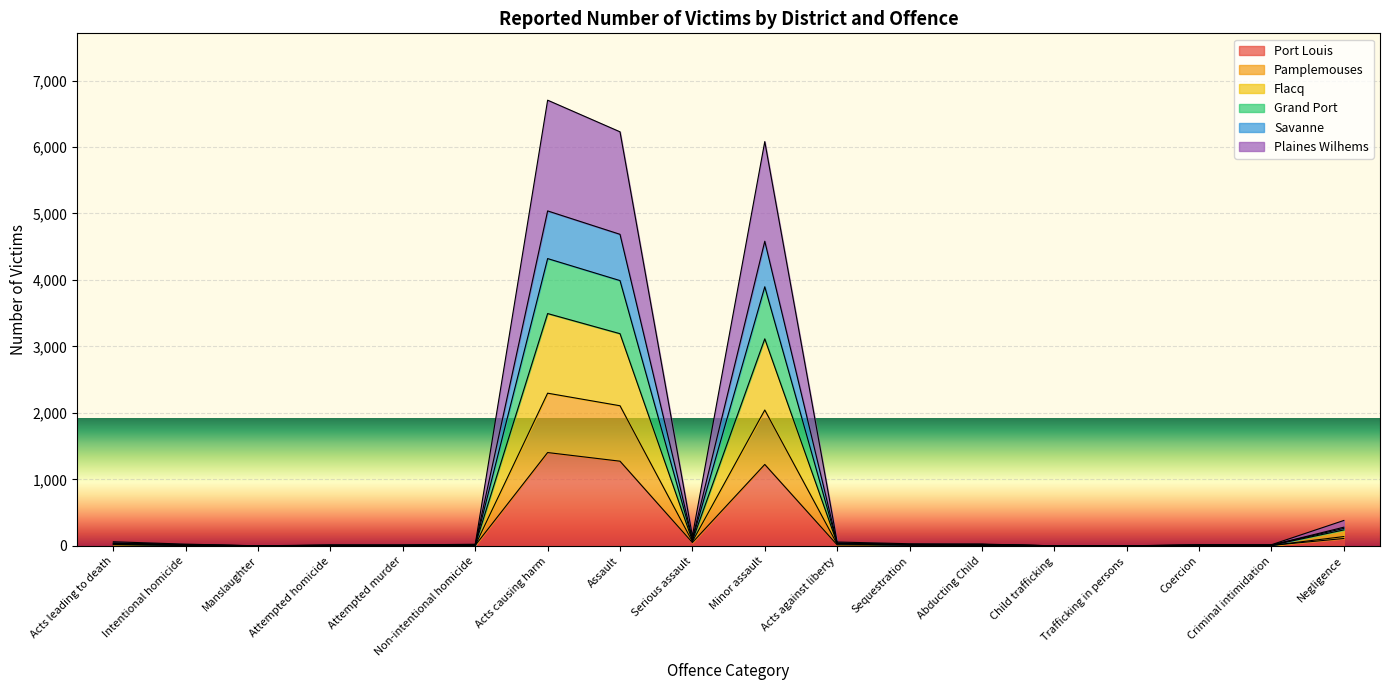

At how many categories does at least one series exceed 547?

3